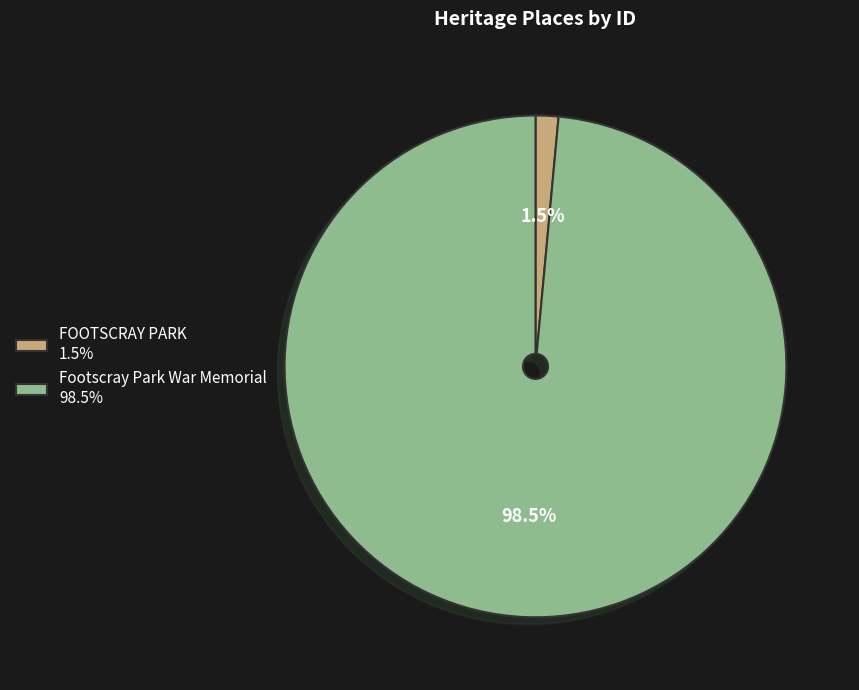

Combined, do Footscray Park War Memorial and FOOTSCRAY PARK account for over 50%?

Yes